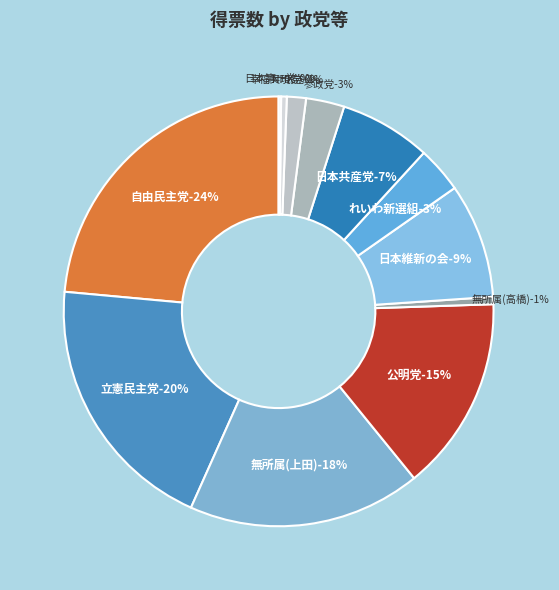

To the nearest percent, what is the difference between the largest and smallest slice percentages?

23%